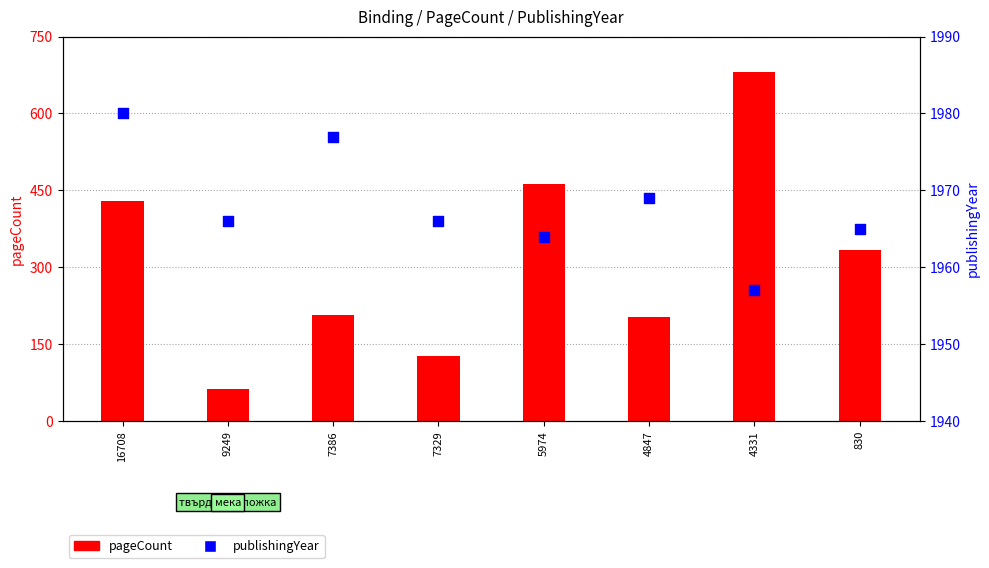

What are all the series names shown in the legend?

pageCount, publishingYear